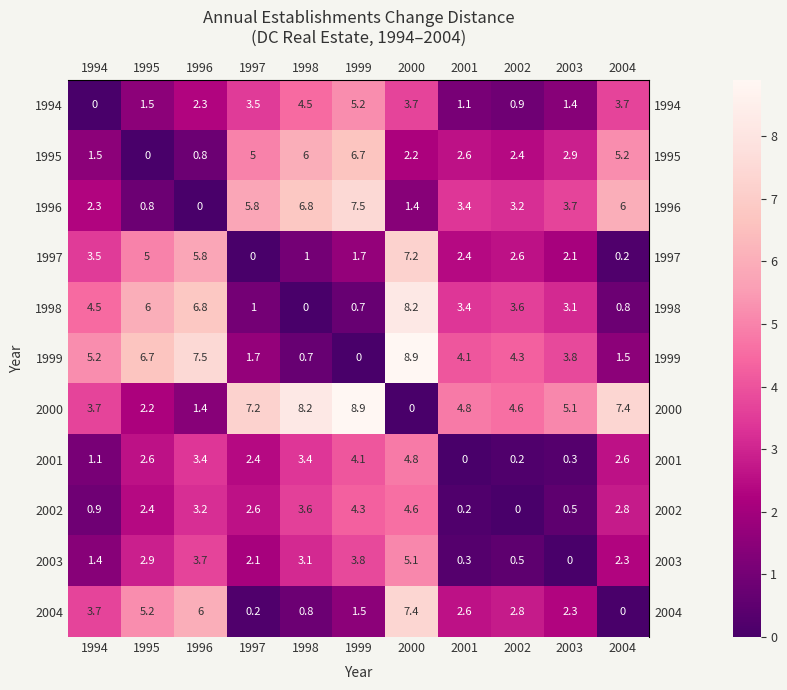

The 2004 series shows 7.4 at 2000. True or false?

True